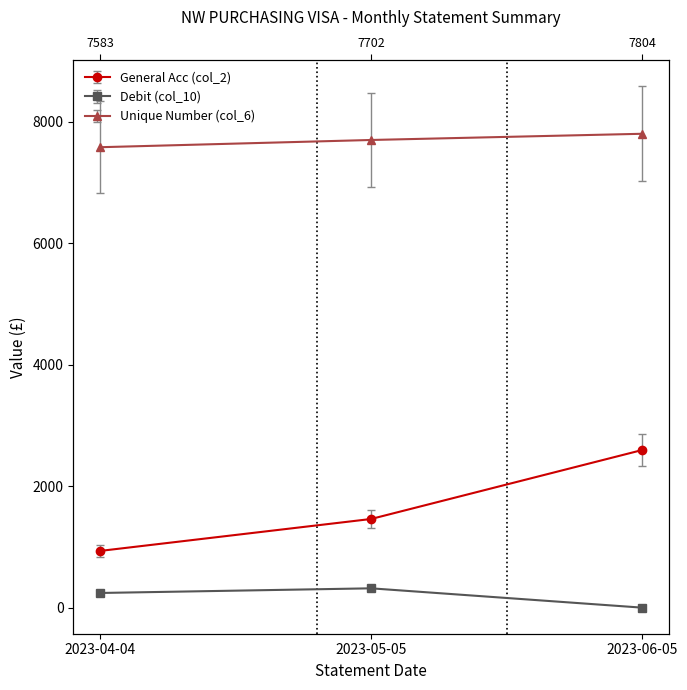

How many values in the Unique Number (col_6) series are below 7702?

1